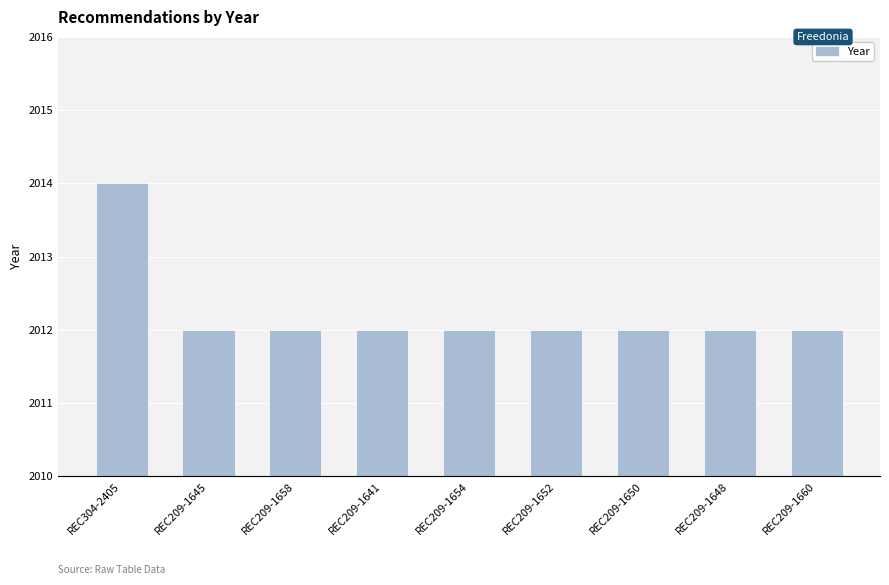

Reading left to right, list all the values displayed in this chart.

2014	2012	2012	2012	2012	2012	2012	2012	2012